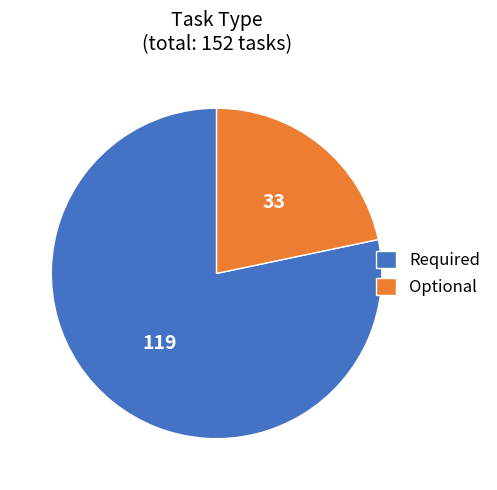

Does any single category account for the majority?

Yes